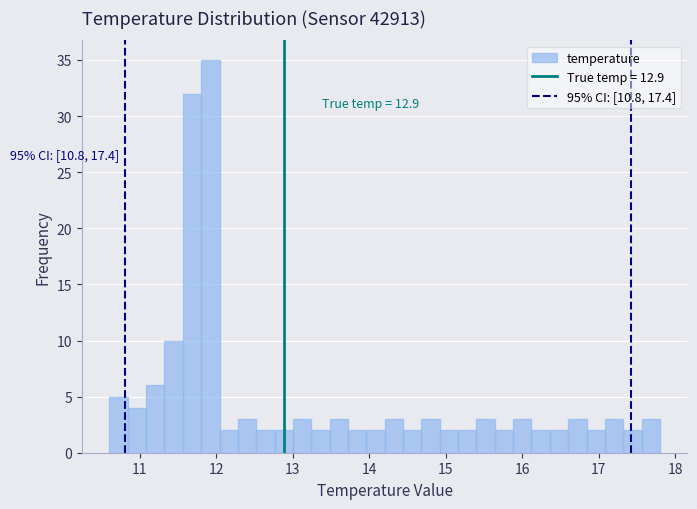

Read against the x-axis, roughly where is the centre of the tallest bar?

11.9